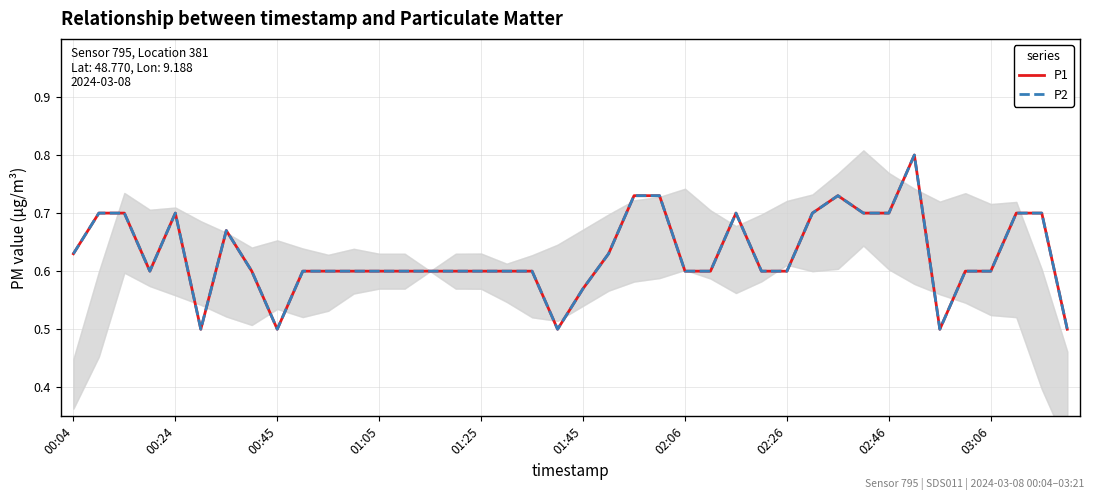

At which label does P1 reach its peak?

33